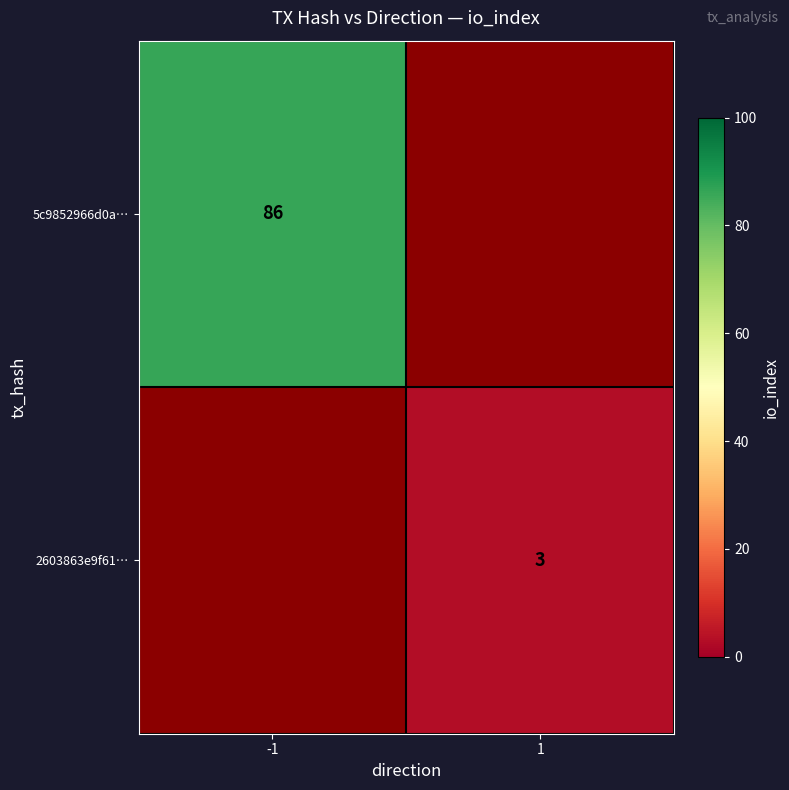

Is it true that 5c9852966d0a… equals 86 at -1?

True